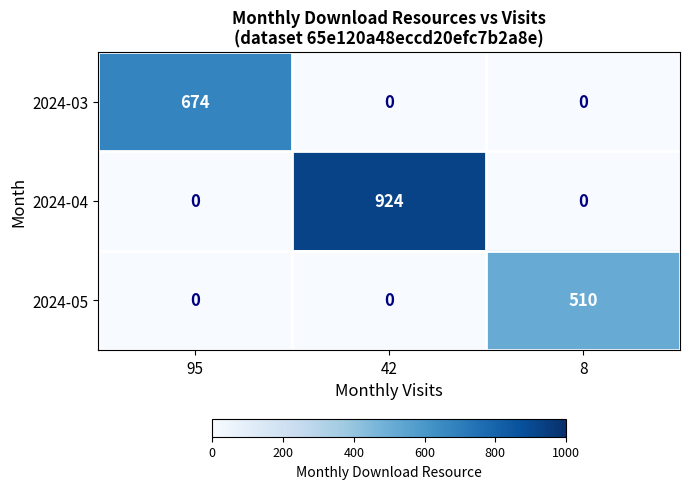

List the series in order of their overall mean, highest first.

2024-04, 2024-03, 2024-05